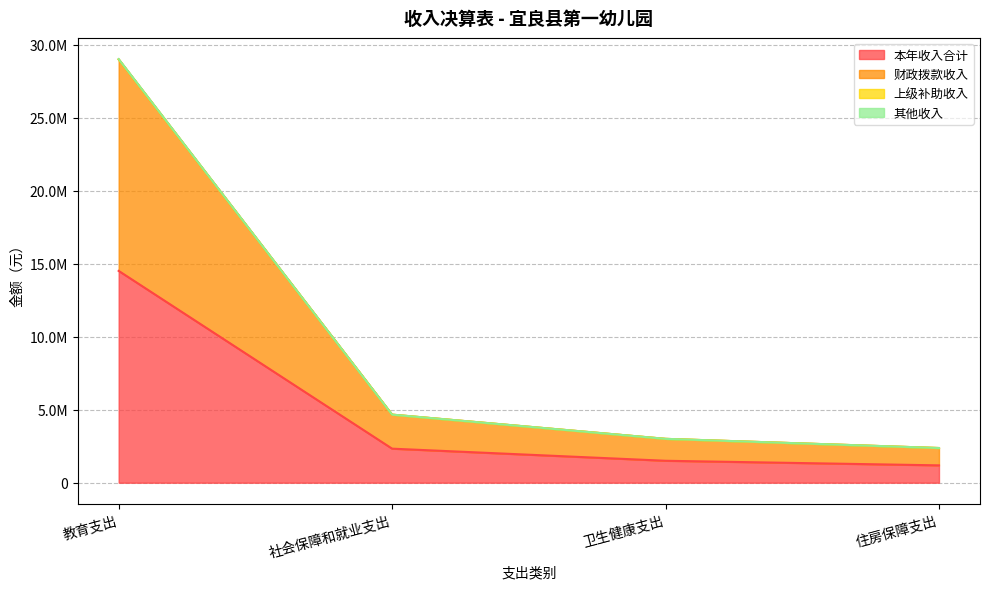

True or false: 本年收入合计 and 财政拨款收入 cross at least once.

False